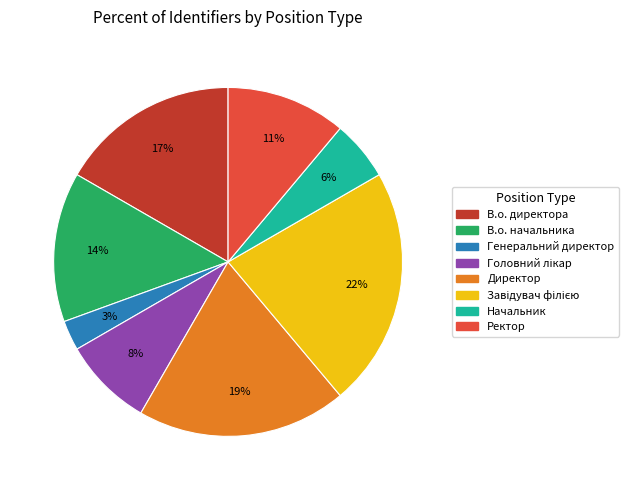

The В.о. директора slice represents 27% of the pie. True or false?

False